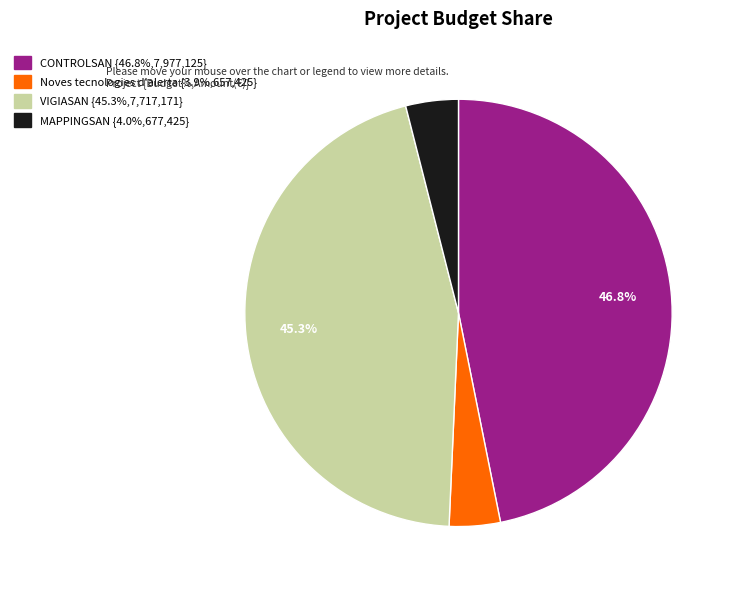

The CONTROLSAN slice represents 47% of the pie. True or false?

True